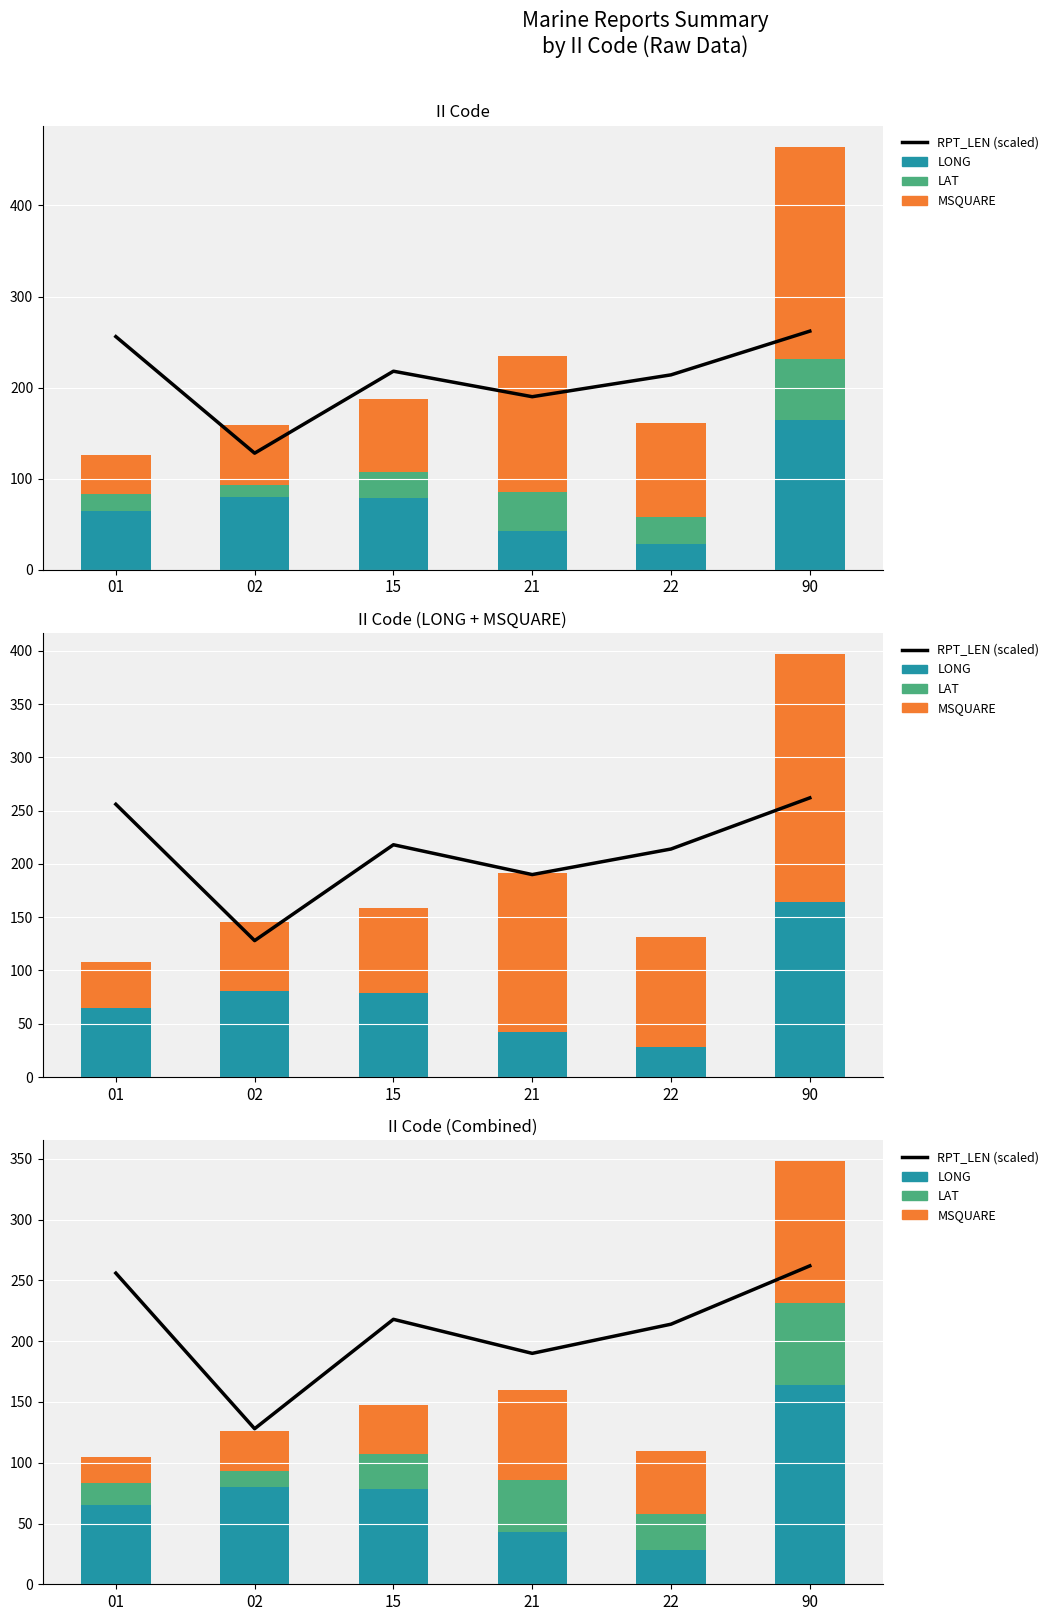

What value does the LAT series have at 15?

28.9